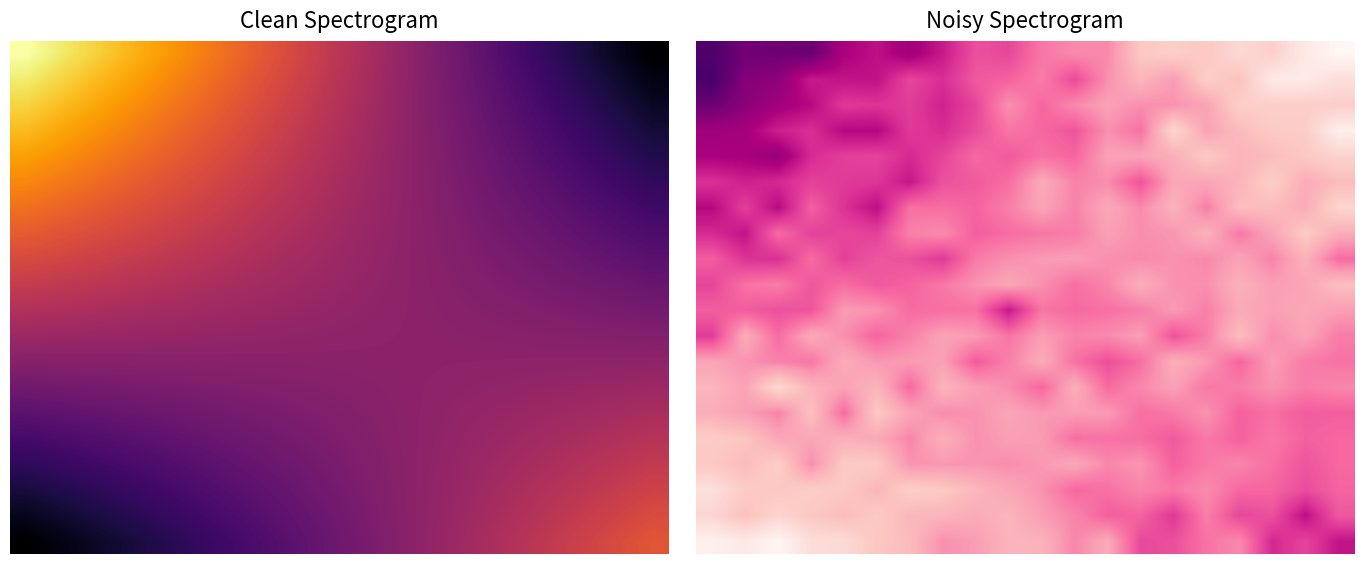

What is the total value across all series at 9?

316.3